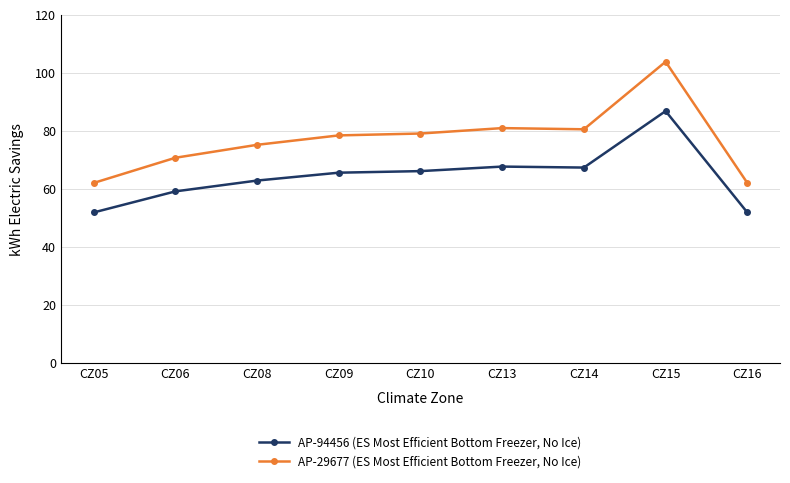

Which category has the highest value across all series?

CZ15